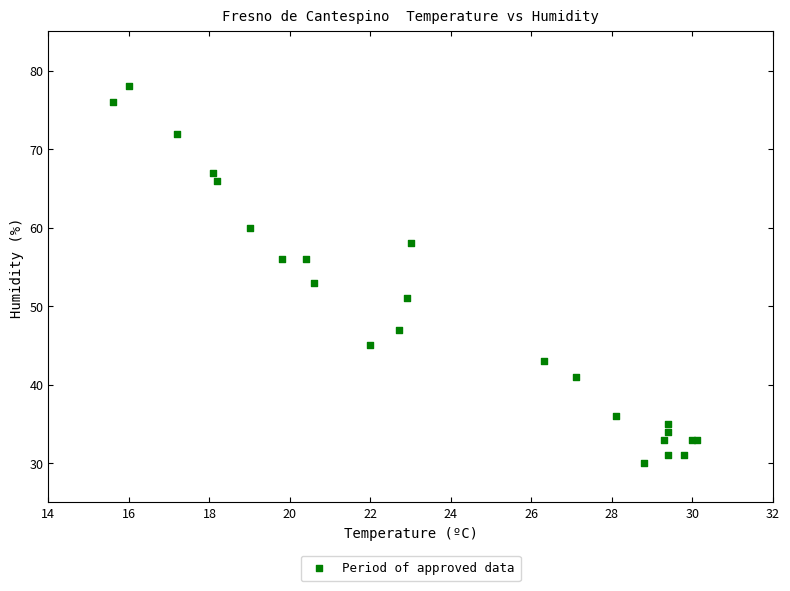

What Y value in the scatter plot is closest to 54?

53